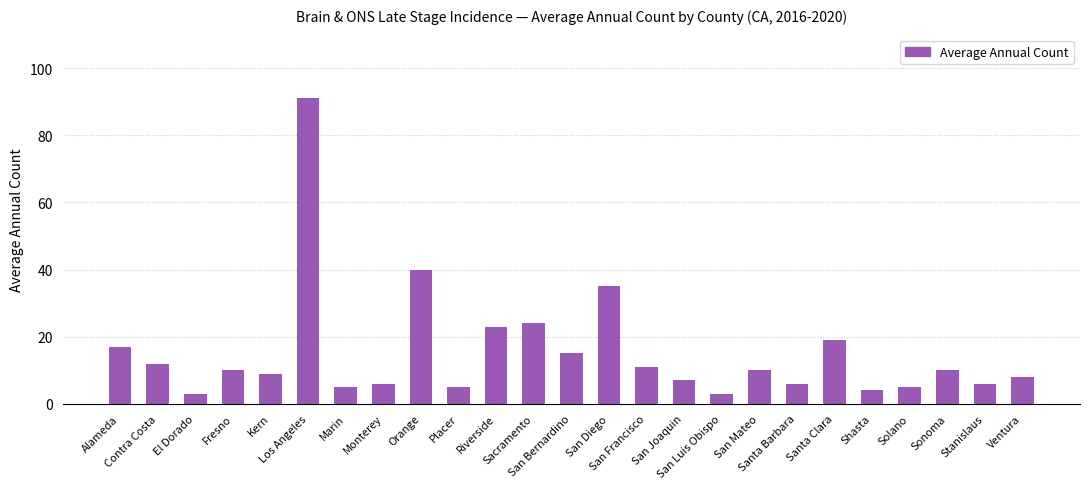

What is the difference between the maximum and minimum values?

88